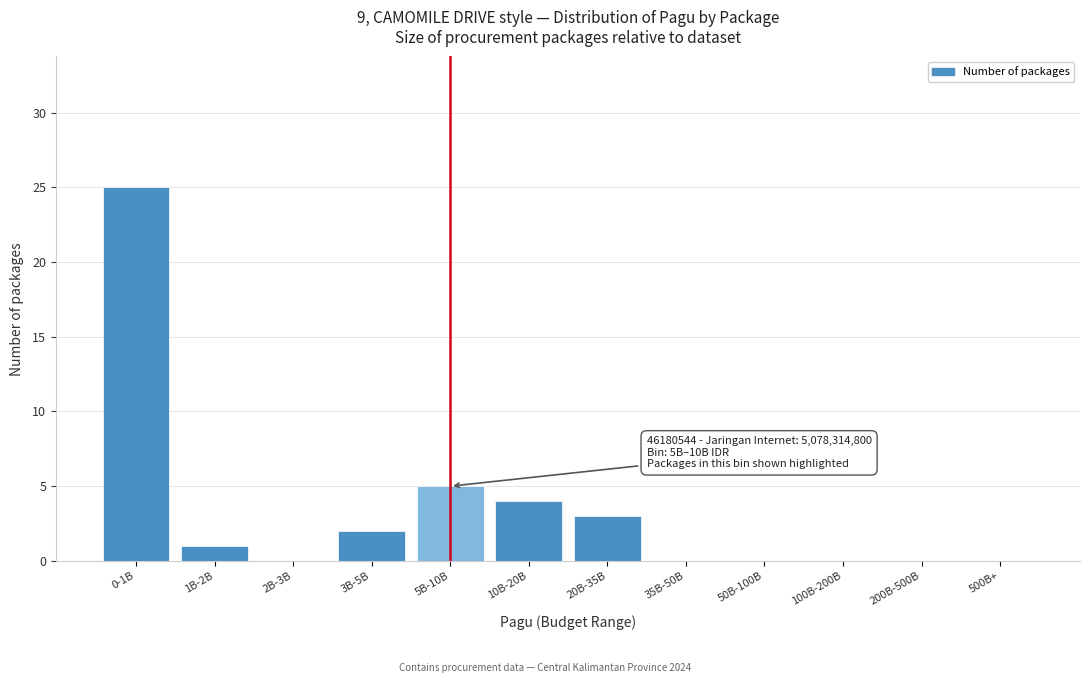

Reading left to right, extract all data points from this chart.

0-1B=25	1B-2B=1	2B-3B=0	3B-5B=2	5B-10B=5	10B-20B=4	20B-35B=3	35B-50B=0	50B-100B=0	100B-200B=0	200B-500B=0	500B+=0